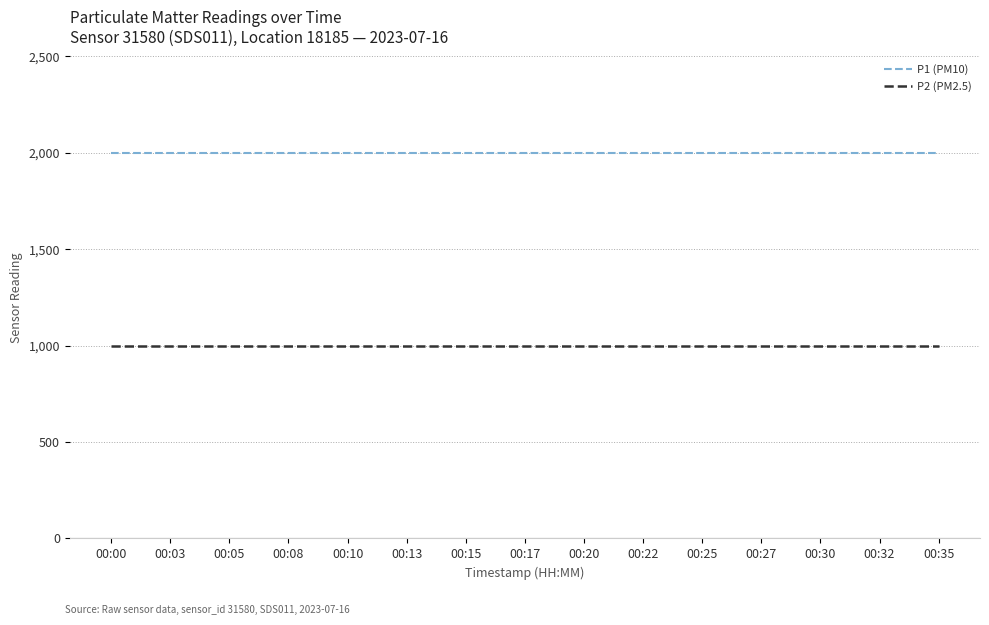

Reading left to right, transcribe all the data shown in this chart.

P1 (PM10): 1999.9	1999.9	1999.9	1999.9	1999.9	1999.9	1999.9	1999.9	1999.9	1999.9	1999.9	1999.9	1999.9	1999.9	1999.9
P2 (PM2.5): 999.9	999.9	999.9	999.9	999.9	999.9	999.9	999.9	999.9	999.9	999.9	999.9	999.9	999.9	999.9